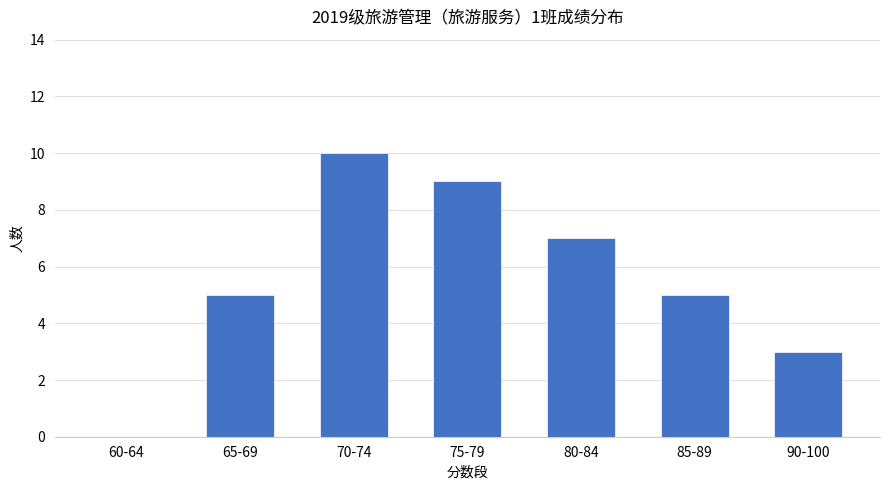

What is the ratio of the value at 75-79 to the value at 85-89?

1.8